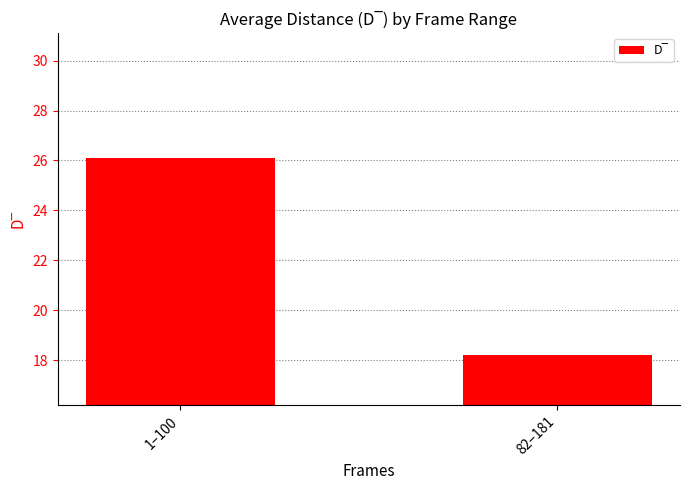

List the labels in order of value, largest first.

1–100, 82–181